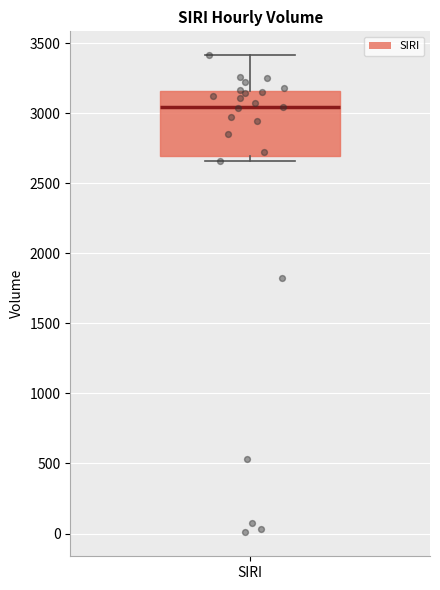

Where is the upper edge of the box for SIRI on the y-axis? The values are not printed on the chart, so give them approximately, as read against the axis.

3150